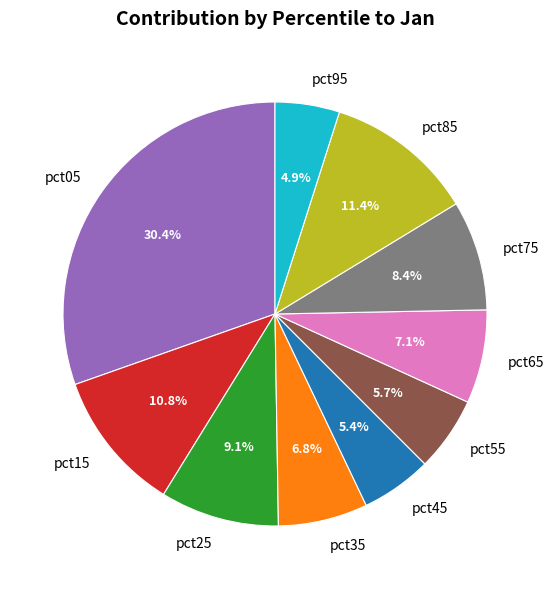

Does any single category account for the majority?

No